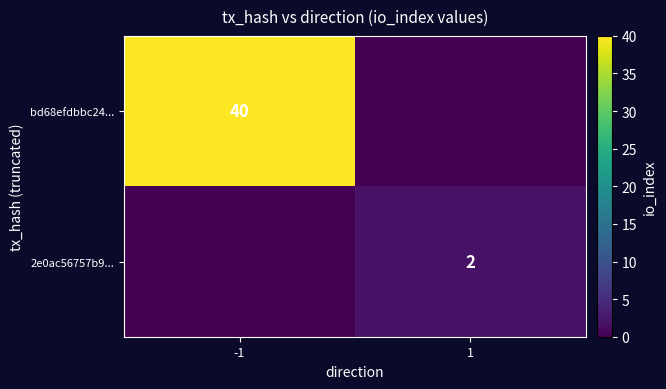

The 2e0ac56757b9... series shows 2 at 1. True or false?

True